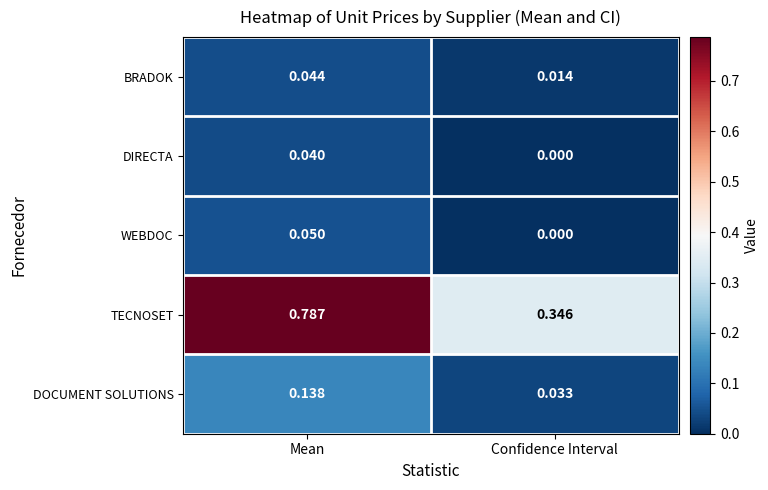

What is the total value across all series at Confidence Interval?

0.4